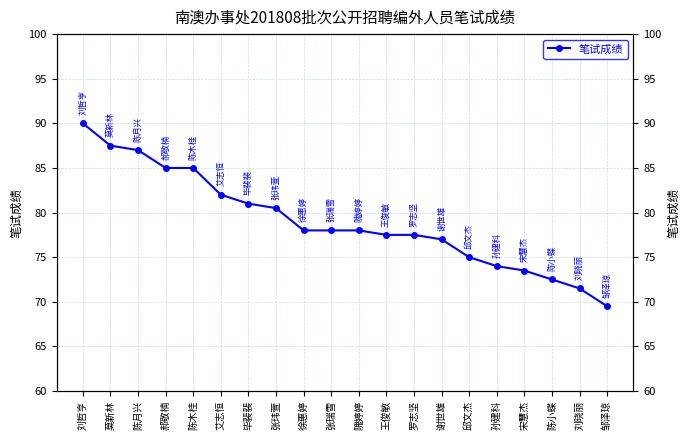

The chart shows a value of 75.0 at 邱文杰. True or false?

True